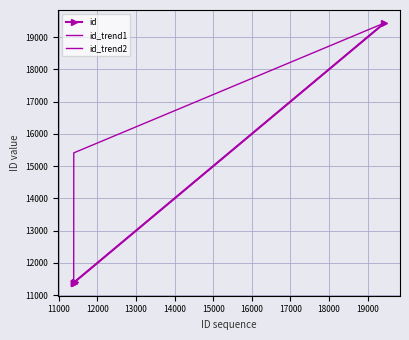

What is the lowest value of the id series?

11385